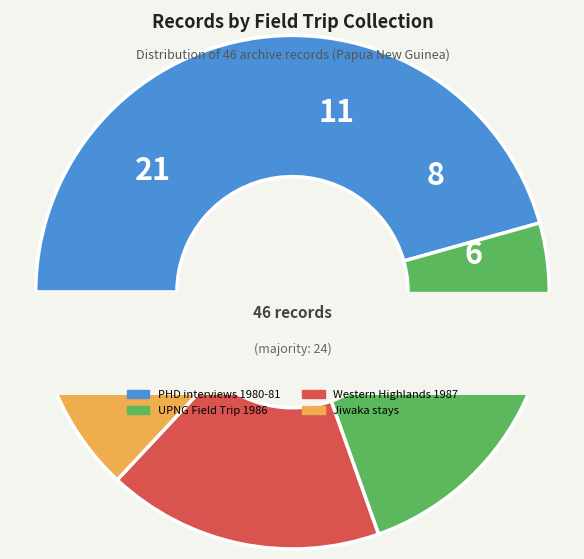

Approximately how many times larger is the value at Jiwaka stays compared to PHD interviews 1980-81?

0.3